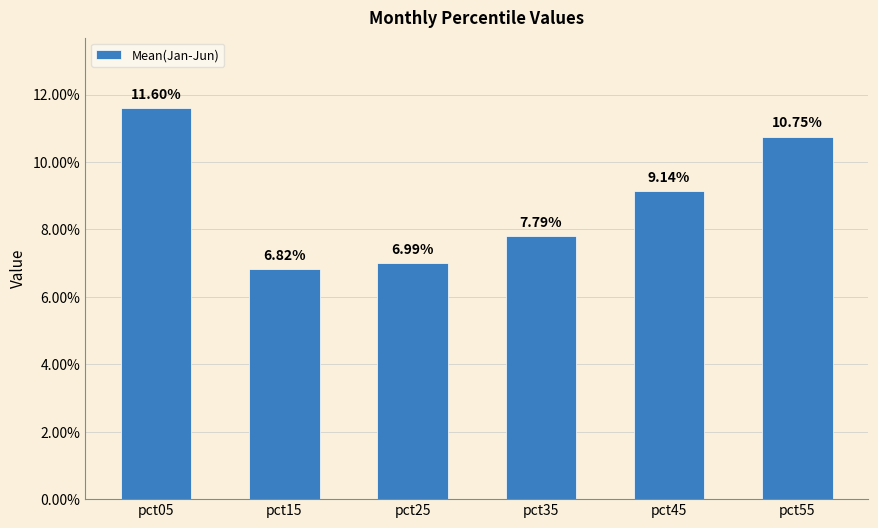

True or false: the data shows 0.1 at pct45.

True